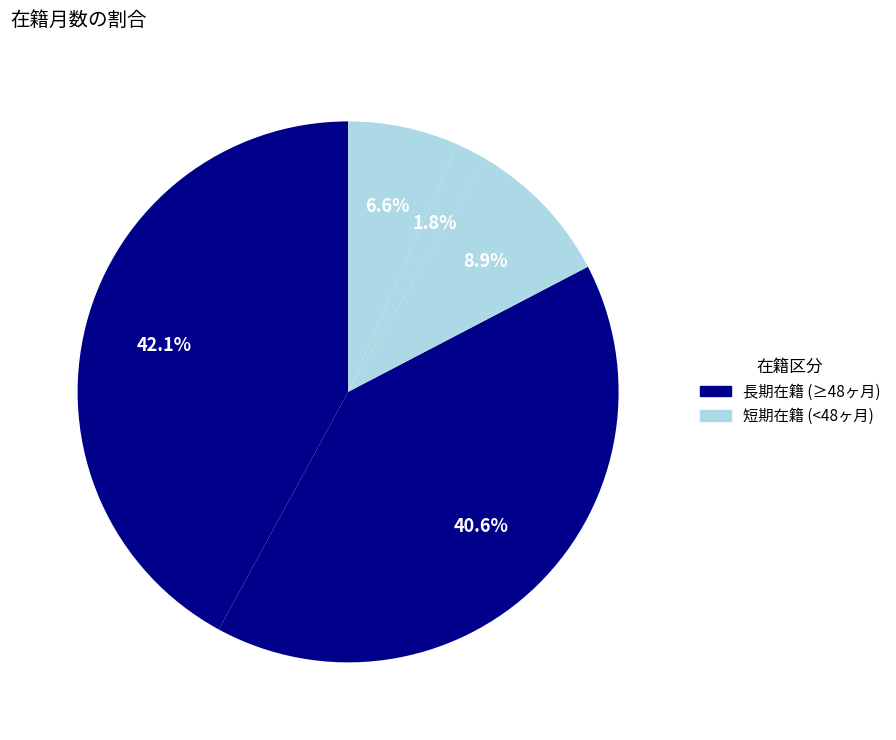

Count the number of slices in the pie.

5